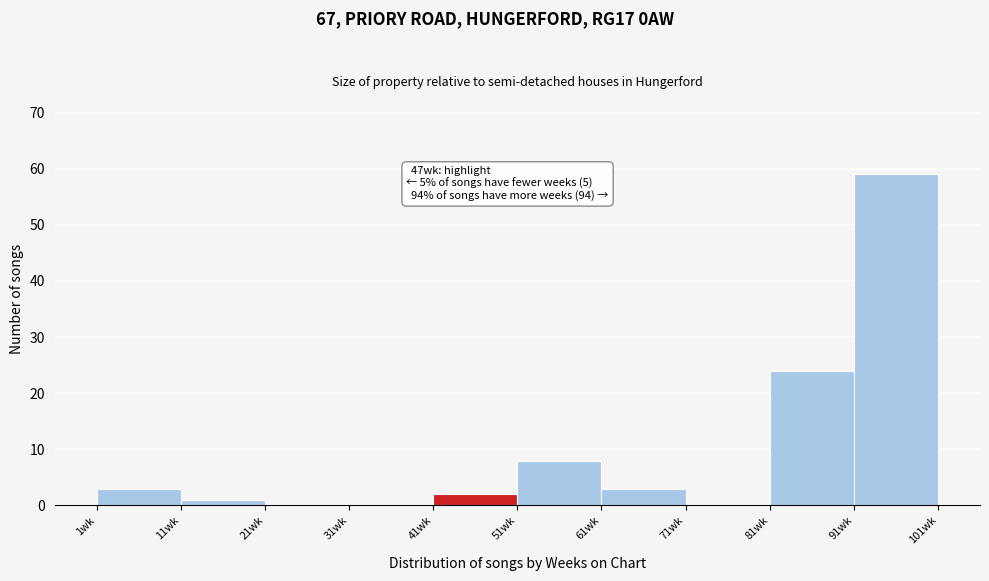

Which range on the x-axis has the tallest bar?

91 to 101